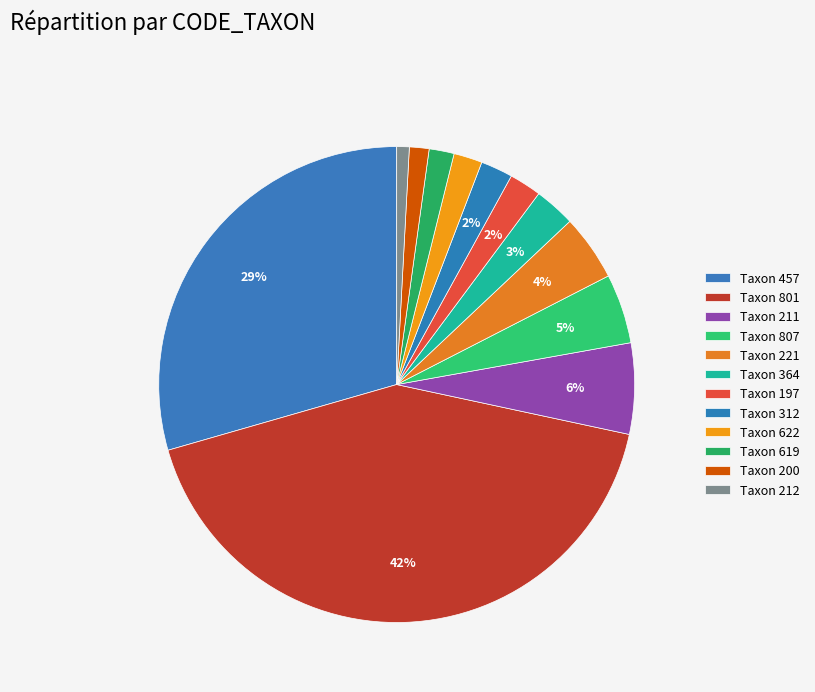

To the nearest percent, what portion does Taxon 312 represent?

2%